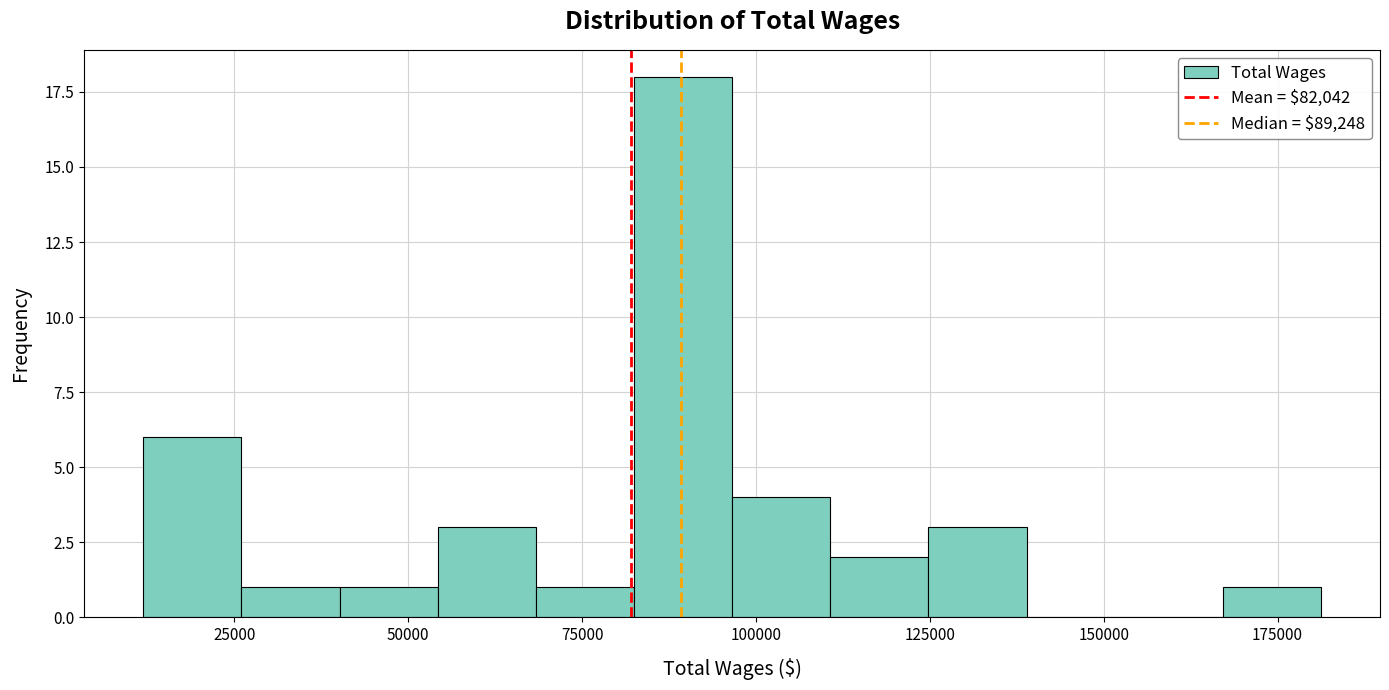

Around what value on the x-axis is the tallest bar? Give the approximate position of its centre, as read against the axis.

90000